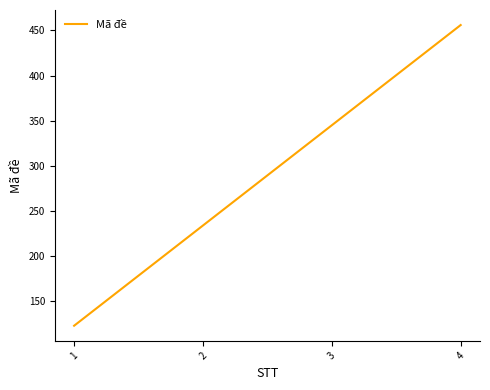

True or false: there are more than 1 points higher than both neighbors.

False